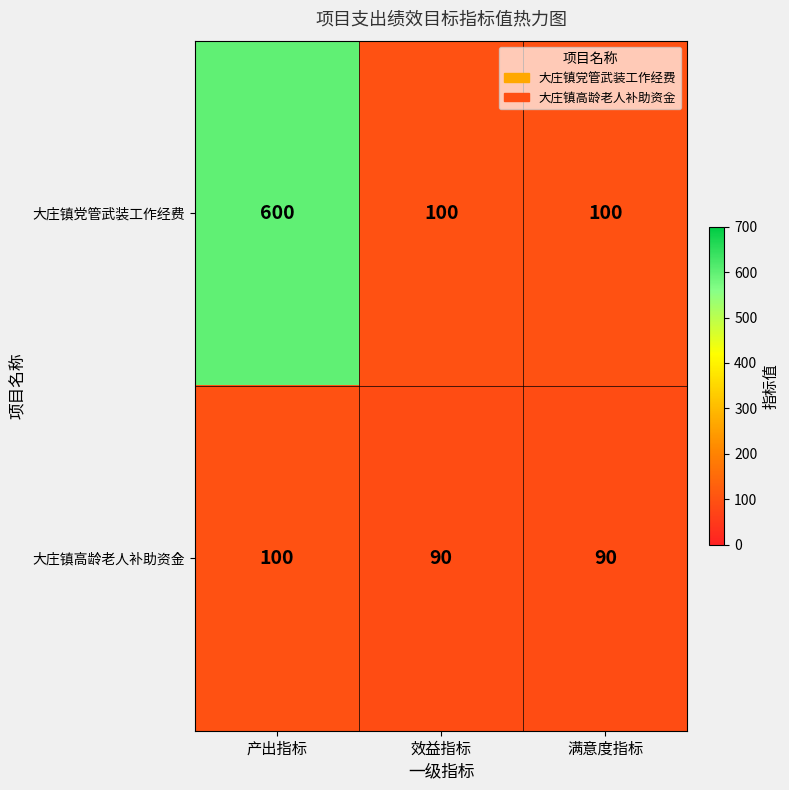

List the series in order of their overall mean, lowest first.

大庄镇高龄老人补助资金, 大庄镇党管武装工作经费